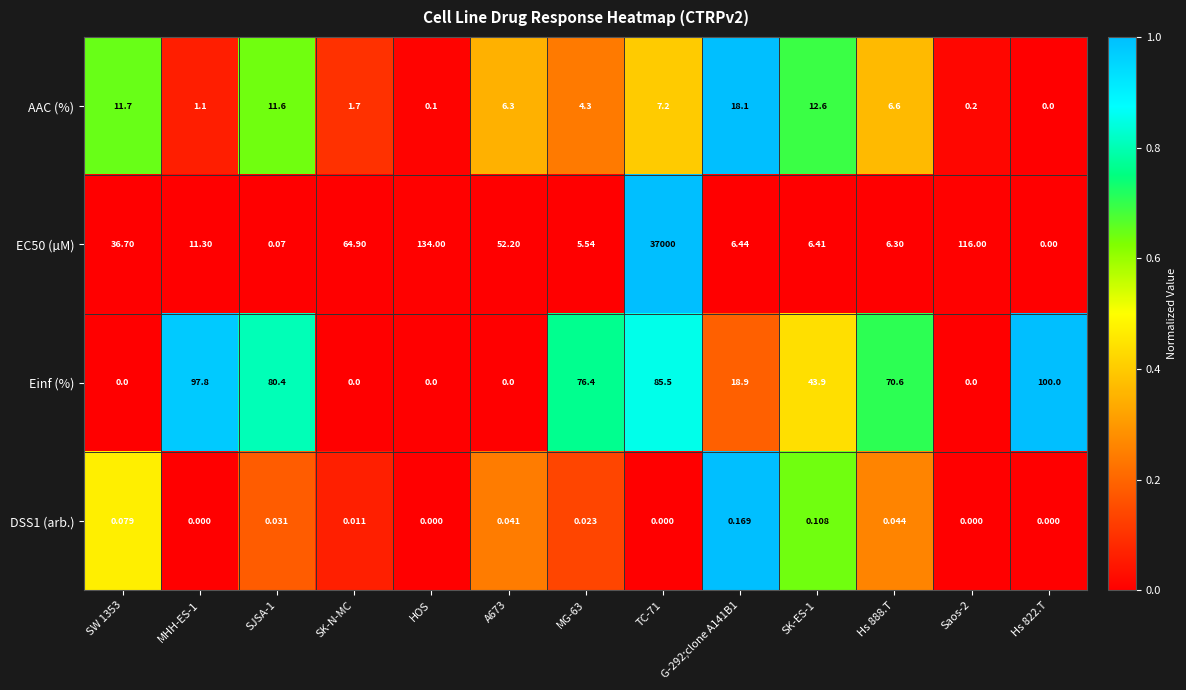

Rank the series by their maximum value, from highest to lowest.

EC50 (µM), Einf (%), AAC (%), DSS1 (arb.)